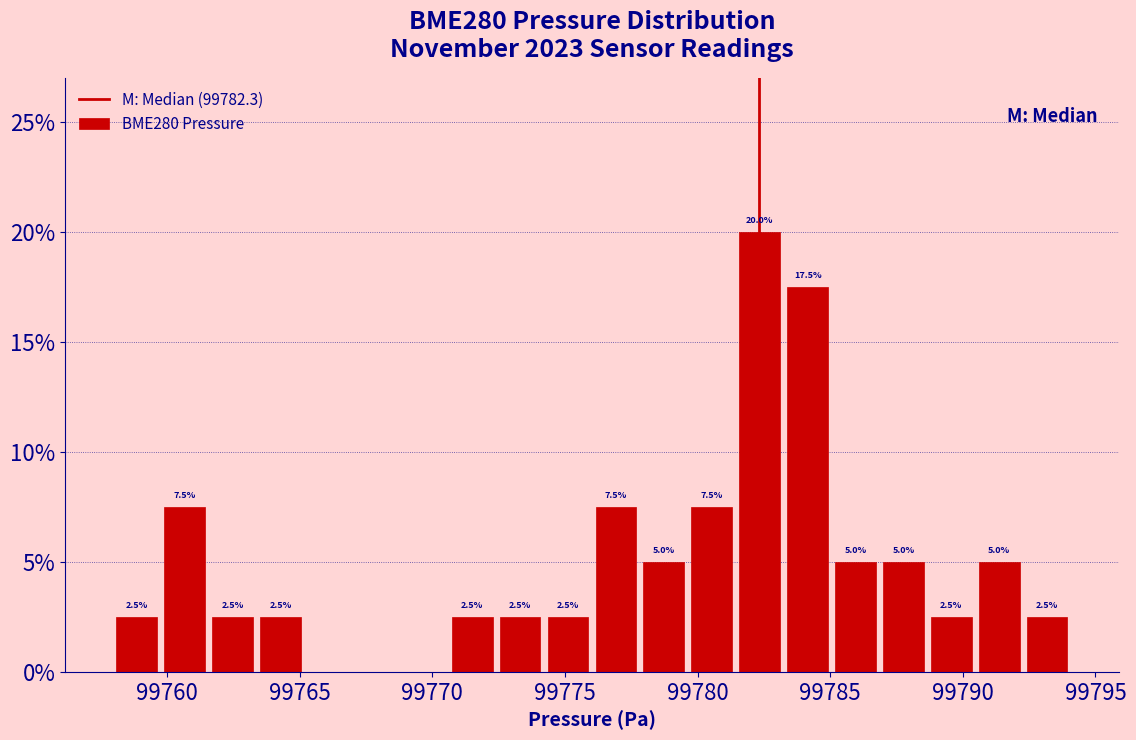

Read against the x-axis, roughly where is the centre of the tallest bar?

99782.5